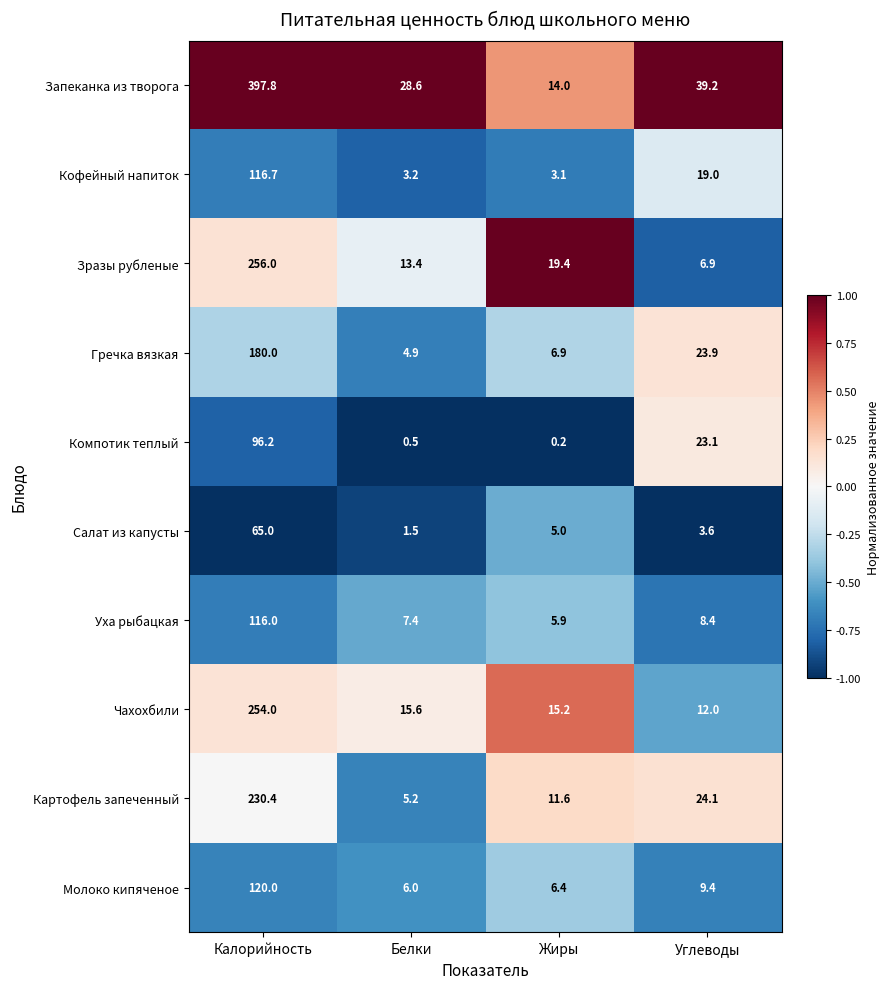

What is the average value of the Салат из капусты series?

18.8